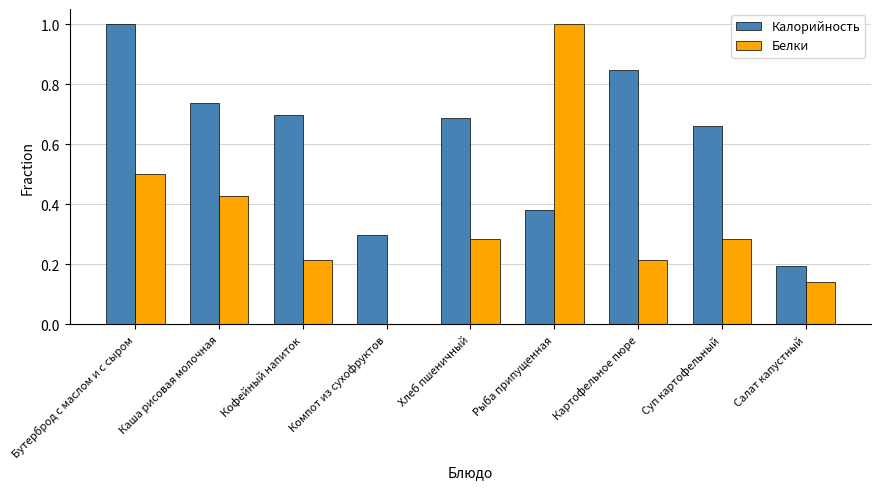

Which category has the highest value in the Белки series?

Рыба припущенная